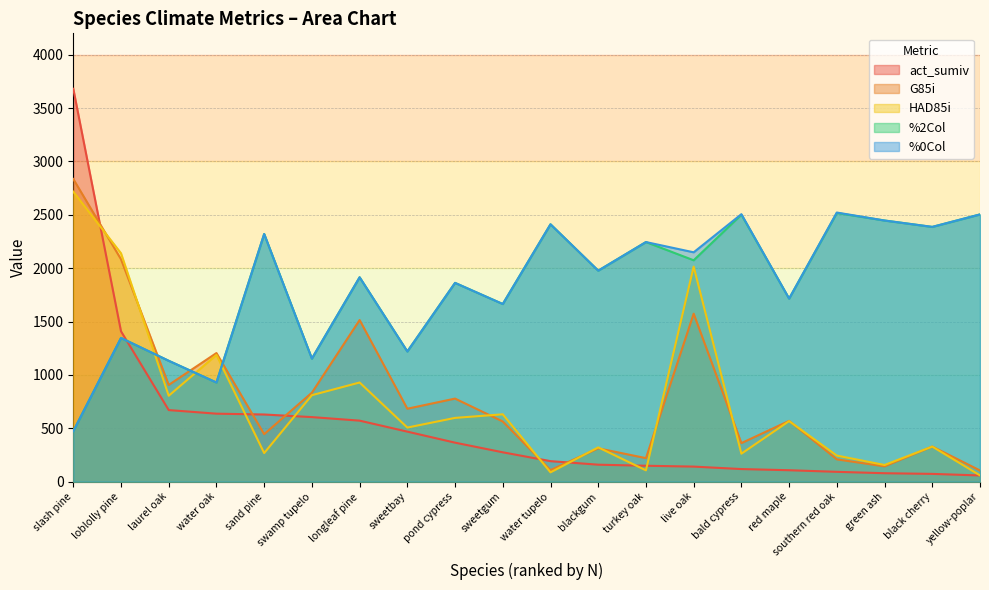

At how many categories does at least one series exceed 2999?

1